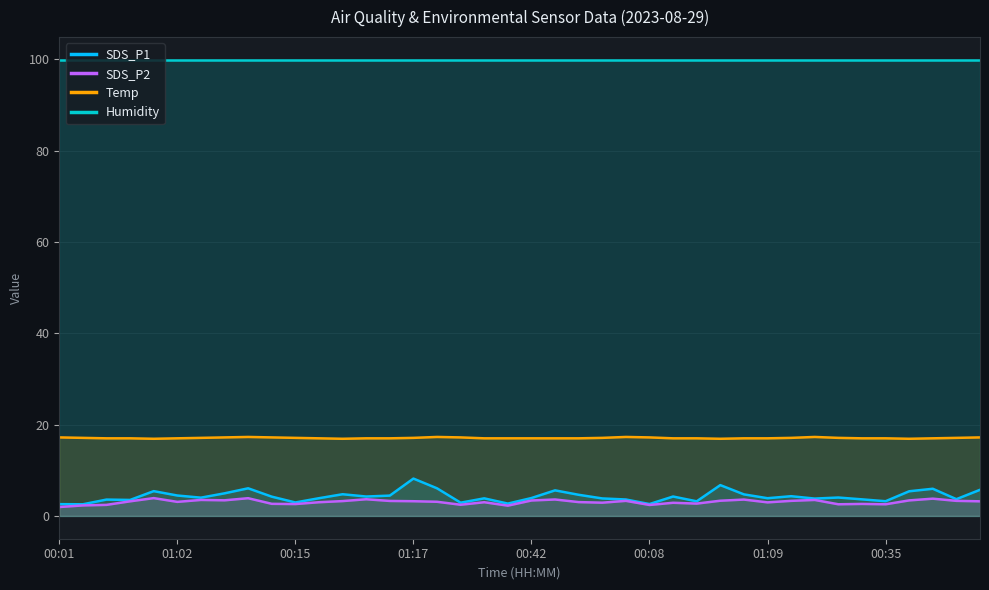

Does the chart display data point markers on the line(s)?

No